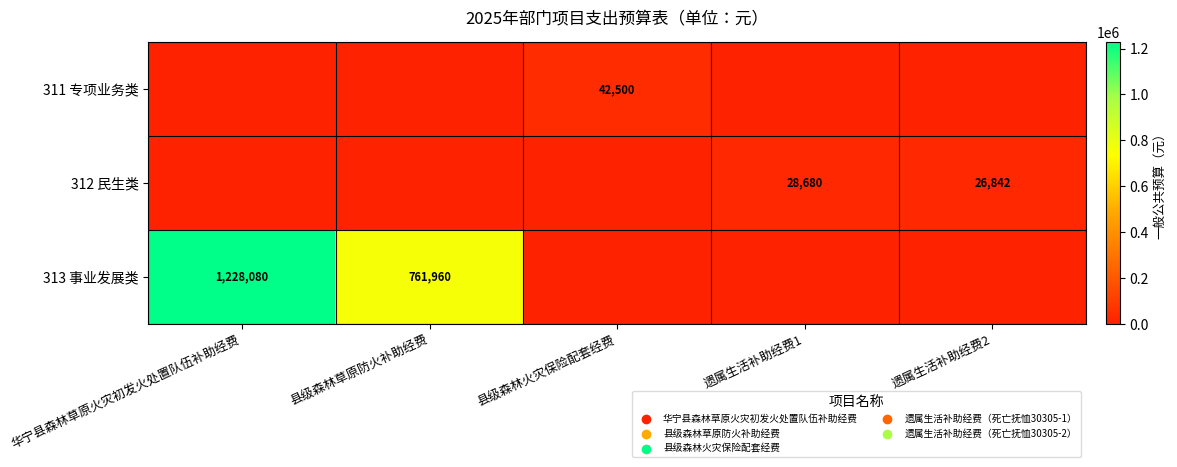

The 312 民生类 series shows 26842 at 遗属生活补助经费2. True or false?

True